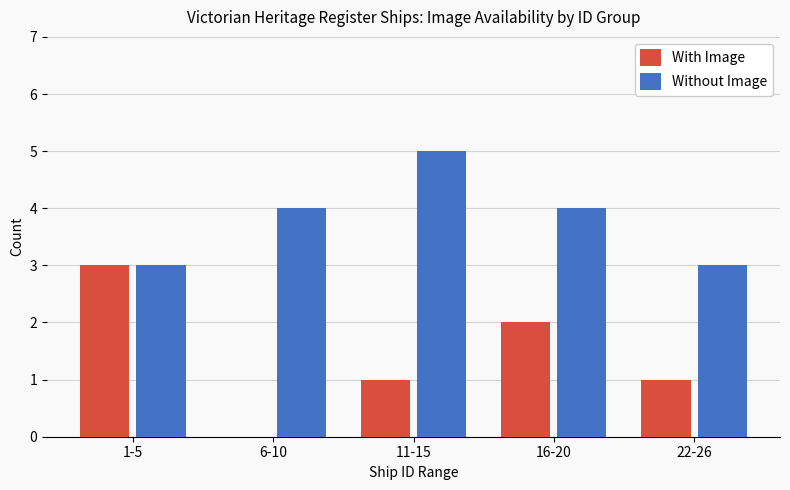

Is the value of With Image at 22-26 greater than the value of Without Image at 16-20?

No